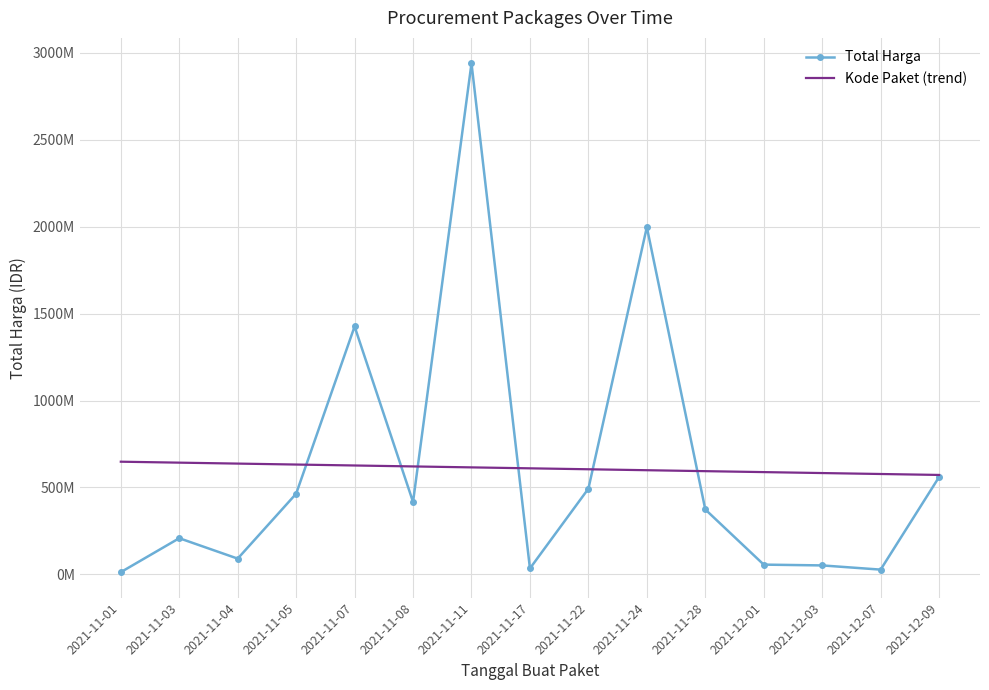

Is it true that Total Harga equals 35655626.4 at 2021-12-07?

False